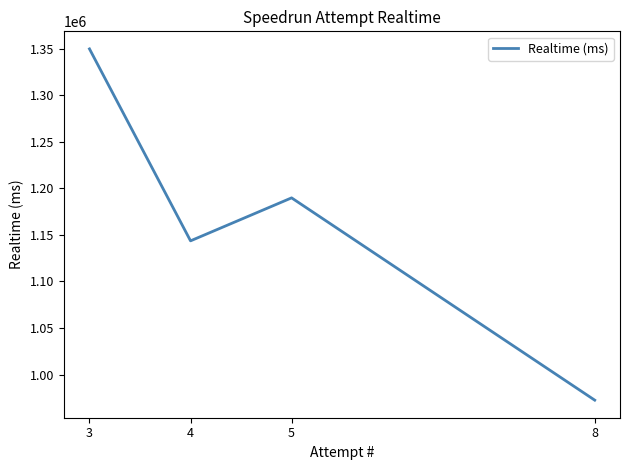

The chart shows a value of 1845728 at 4. True or false?

False